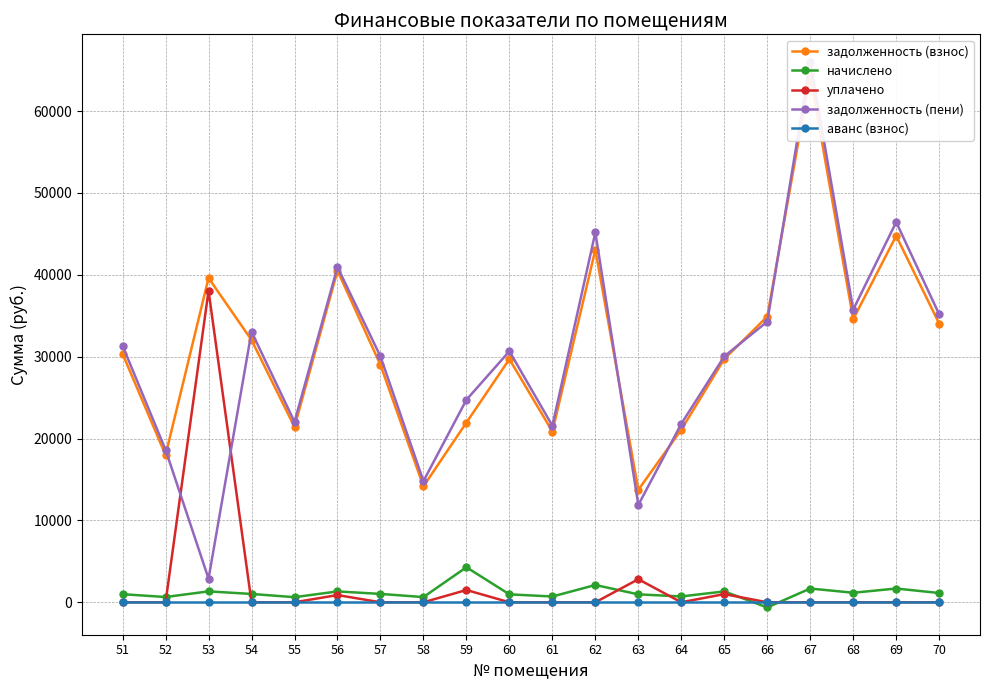

What is the highest value of the задолженность (пени) series?

66037.5